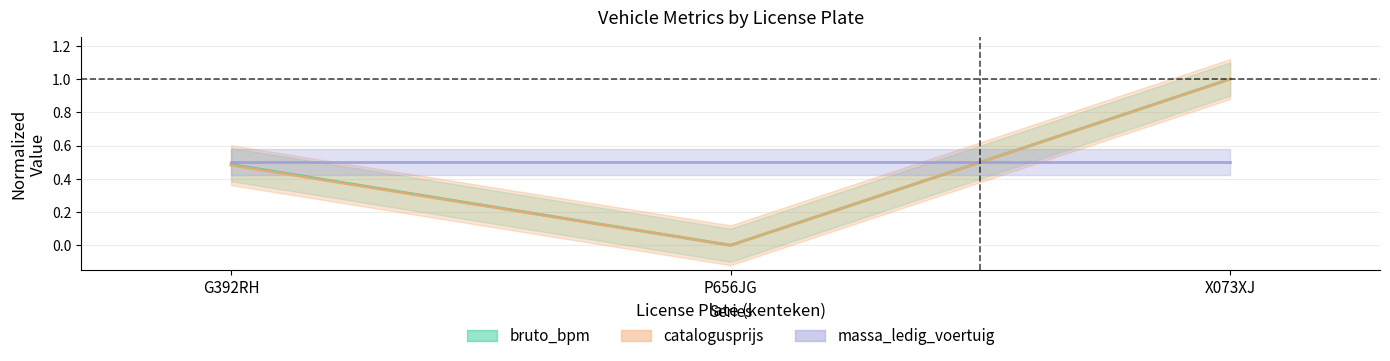

Reading right to left, extract all data points from this chart.

bruto_bpm: X073XJ=1.0	P656JG=0.0	G392RH=0.5
catalogusprijs: X073XJ=1.0	P656JG=0.0	G392RH=0.5
massa_ledig_voertuig: X073XJ=0.5	P656JG=0.5	G392RH=0.5